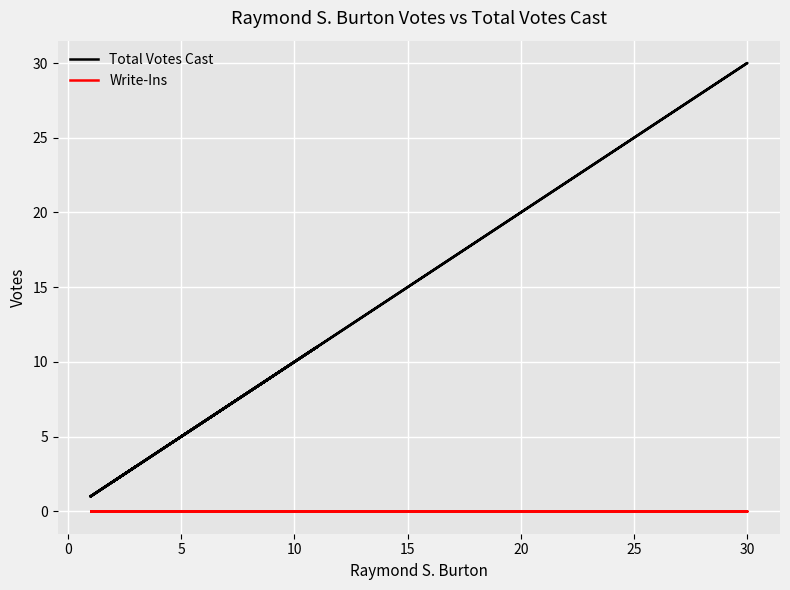

Which series has the largest total across all categories?

Total Votes Cast